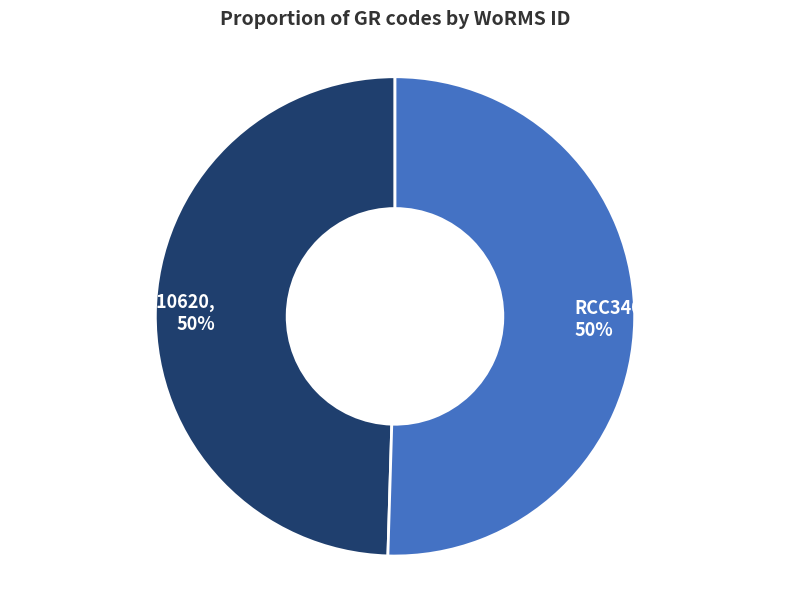

Is it true that RCC10620, 50% is 60% of the pie?

False